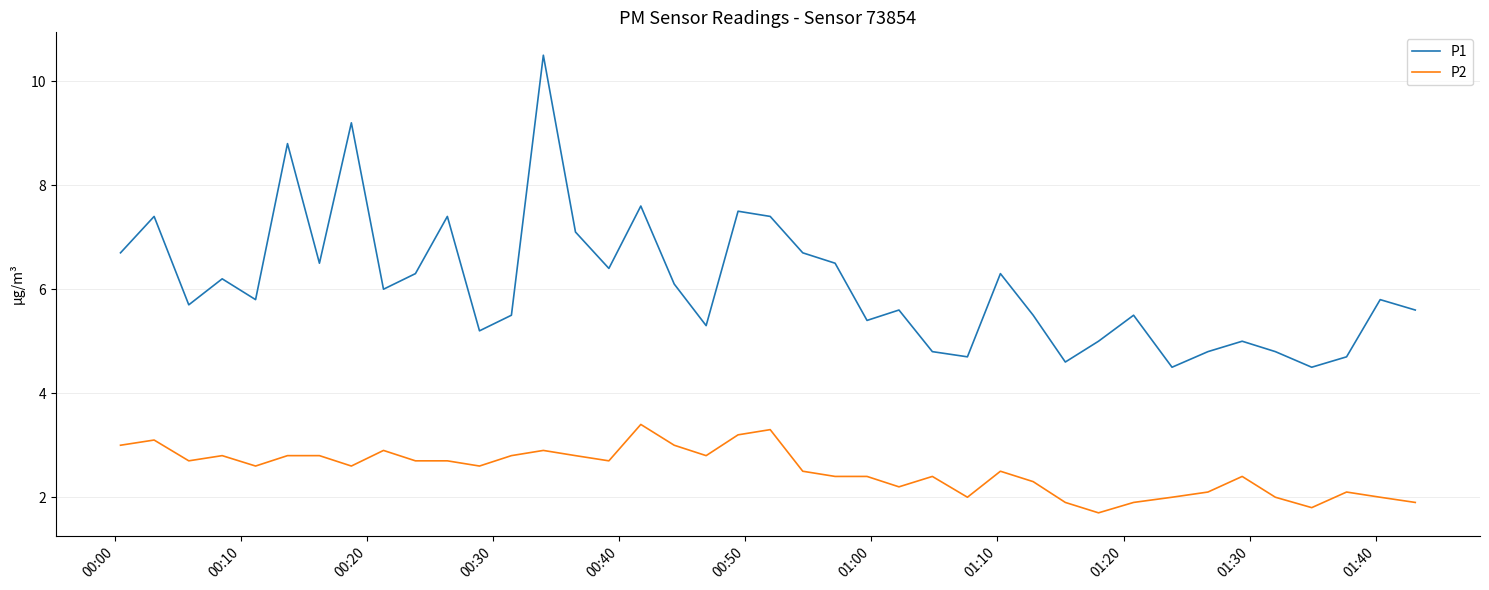

What is the minimum value shown in the chart?

1.7